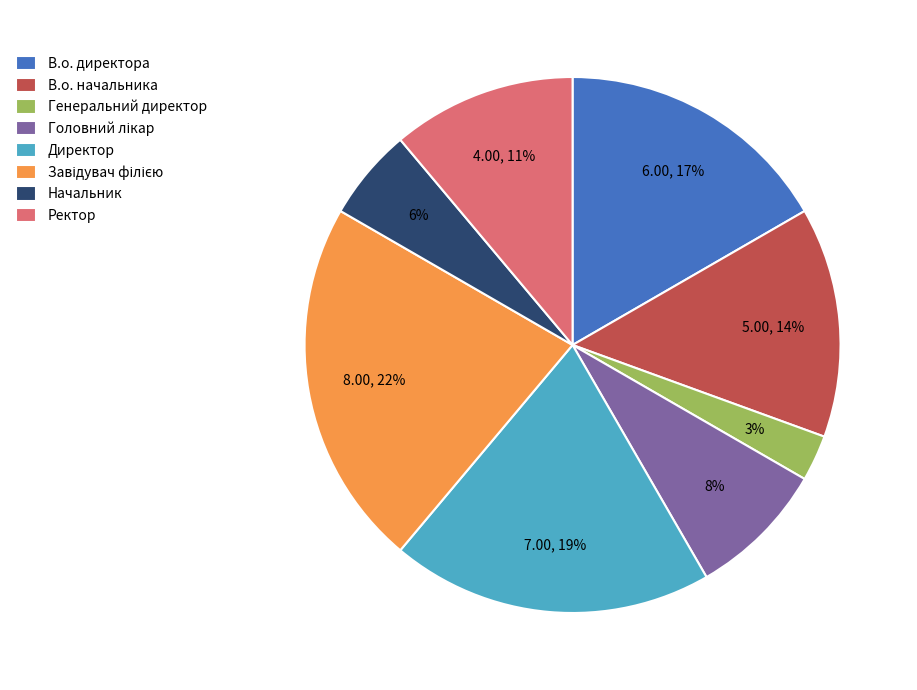

Between Директор and В.о. начальника, which is larger?

Директор